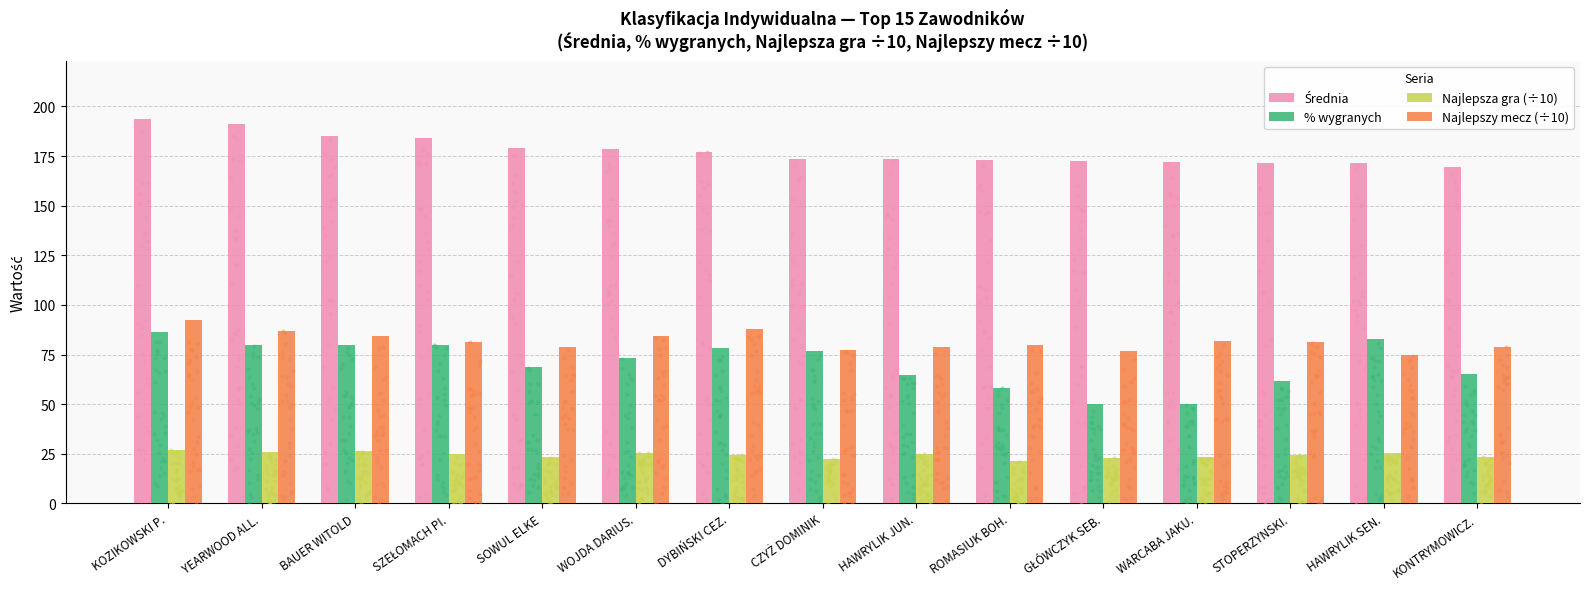

Which series reaches the maximum Y coordinate?

Średnia